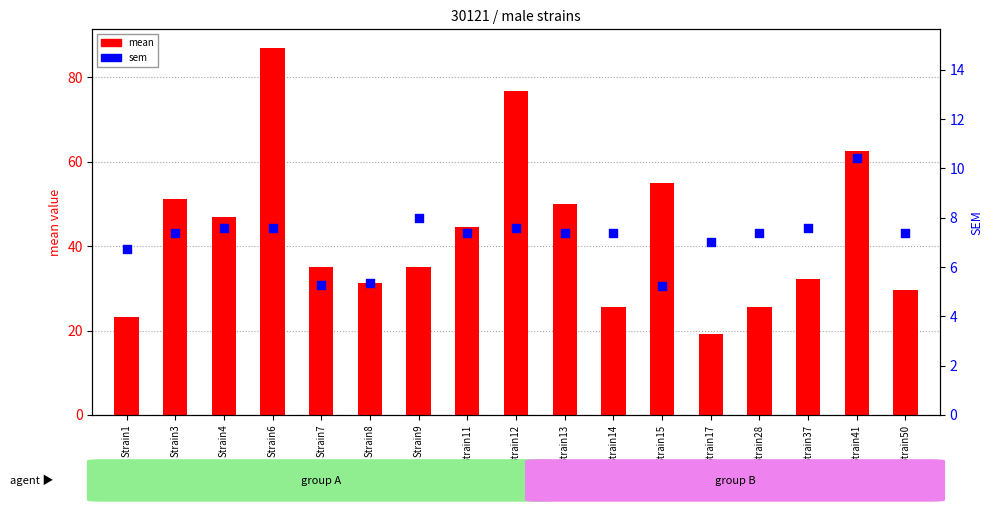

Is the value of mean at Strain4 greater than the value of sem at Strain1?

Yes